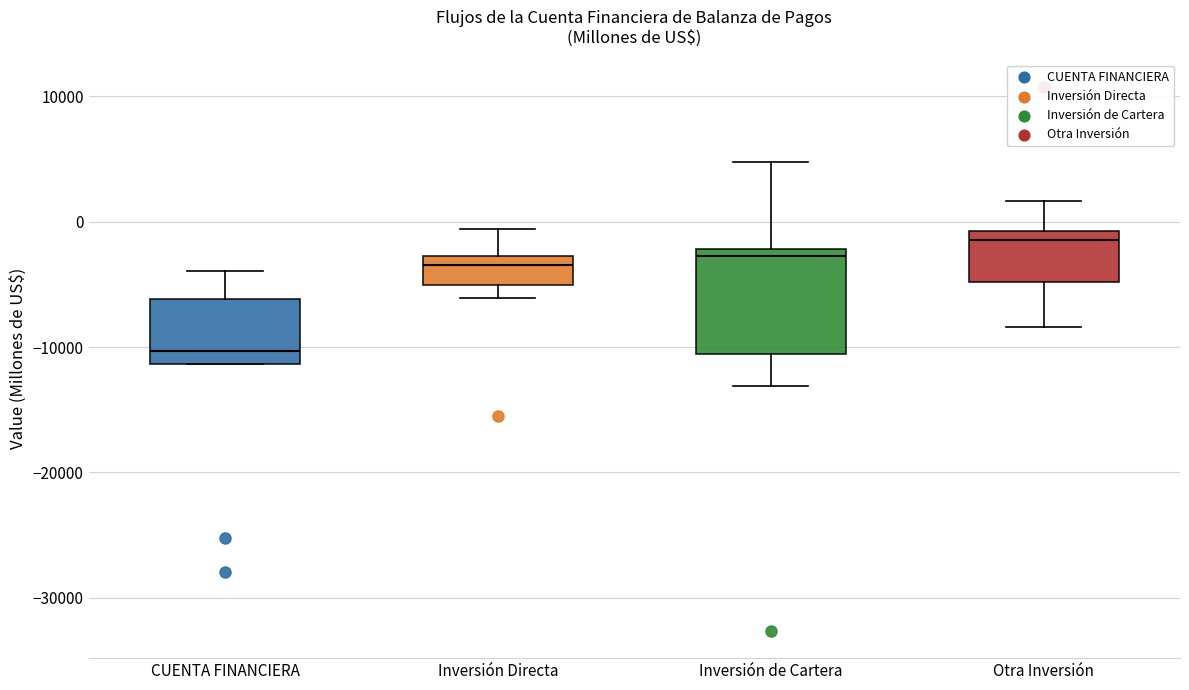

Which box is the tallest, from its lower edge to its upper edge?

Inversión de Cartera